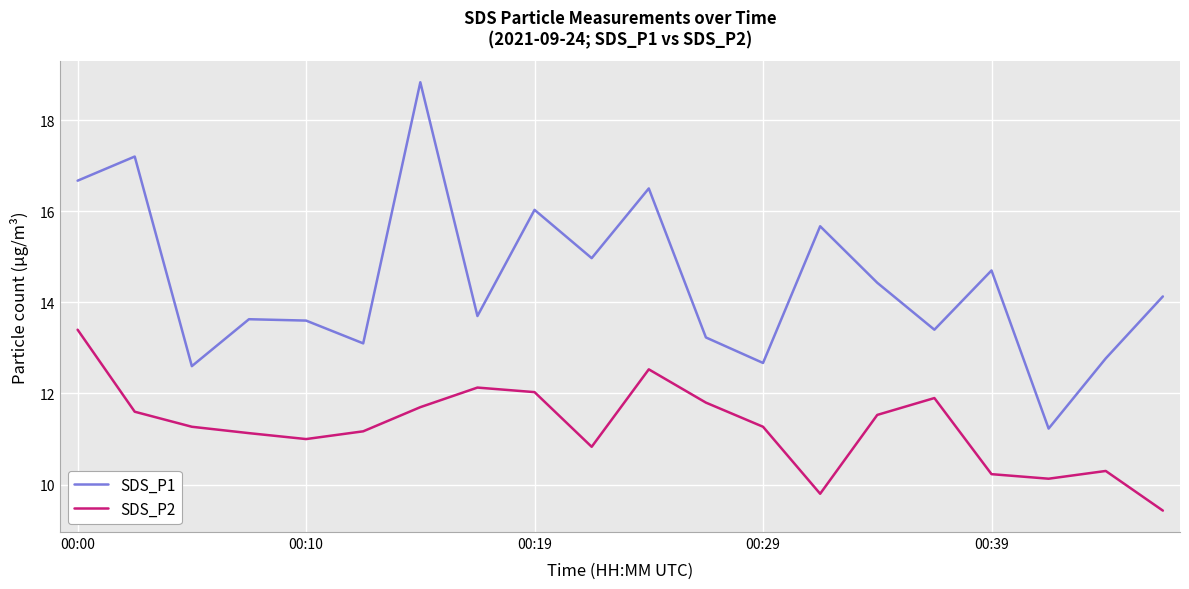

Which series has the largest total across all categories?

SDS_P1